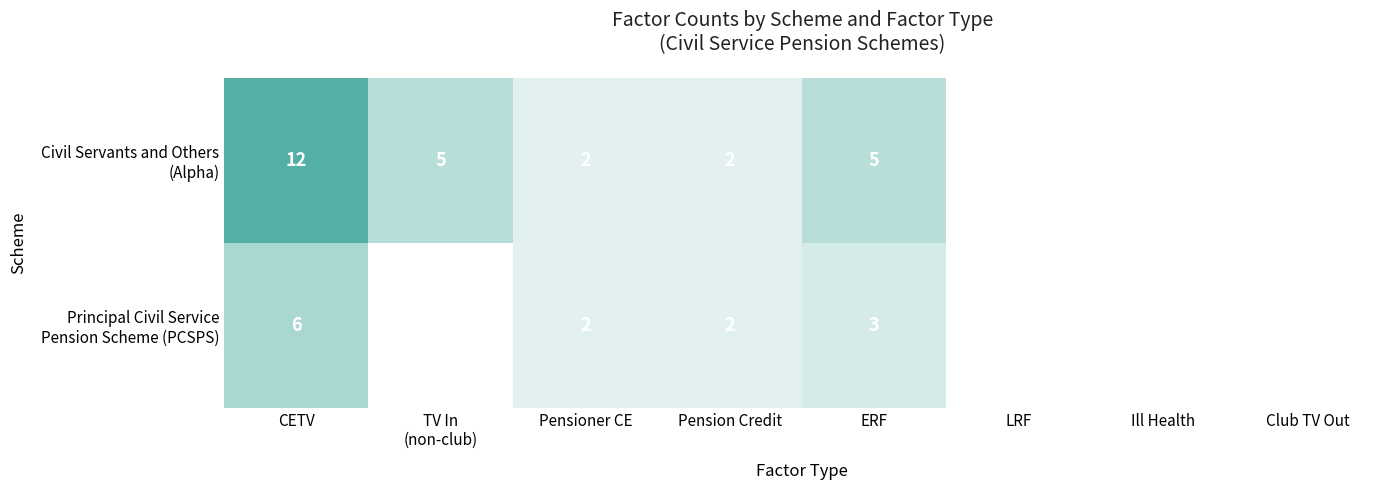

What is the difference between the highest and lowest values at CETV?

6